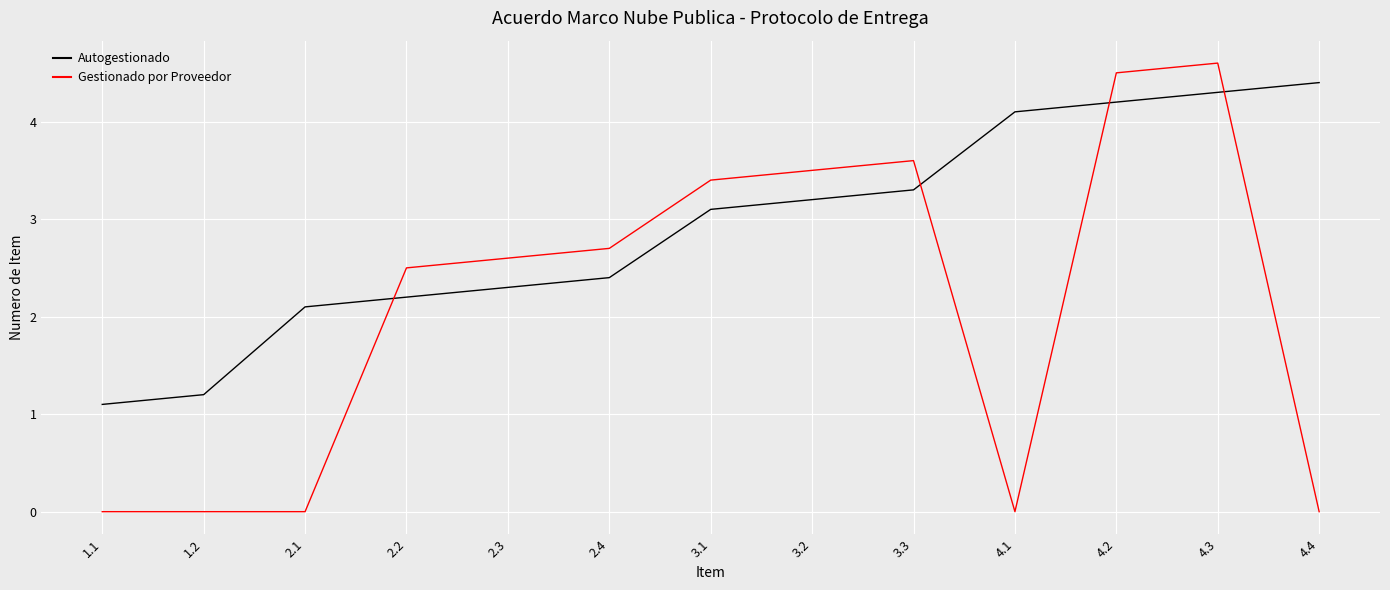

Reading right to left, what are all the values shown in this chart?

Autogestionado: 4.4	4.3	4.2	4.1	3.3	3.2	3.1	2.4	2.3	2.2	2.1	1.2	1.1
Gestionado por Proveedor: 0.0	4.6	4.5	0.0	3.6	3.5	3.4	2.7	2.6	2.5	0.0	0.0	0.0